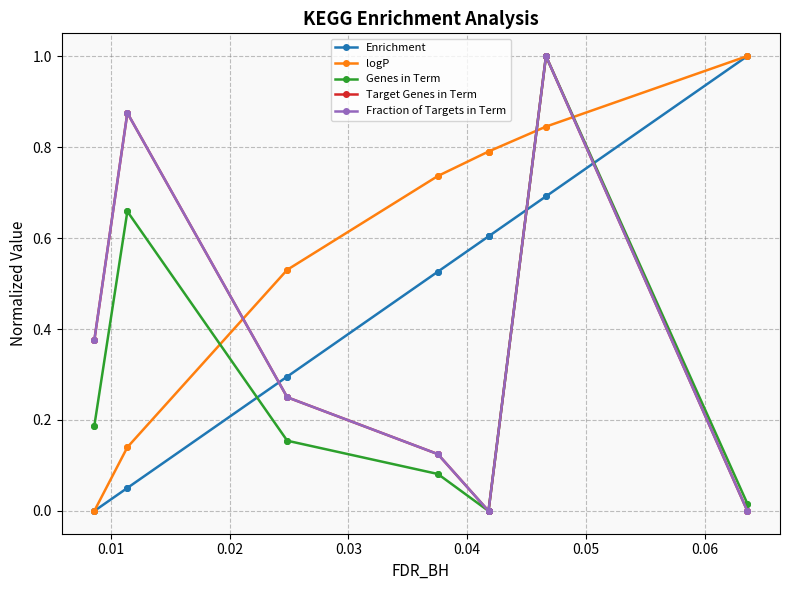

Is the value of logP at 9 greater than the value of Genes in Term at 10?

Yes